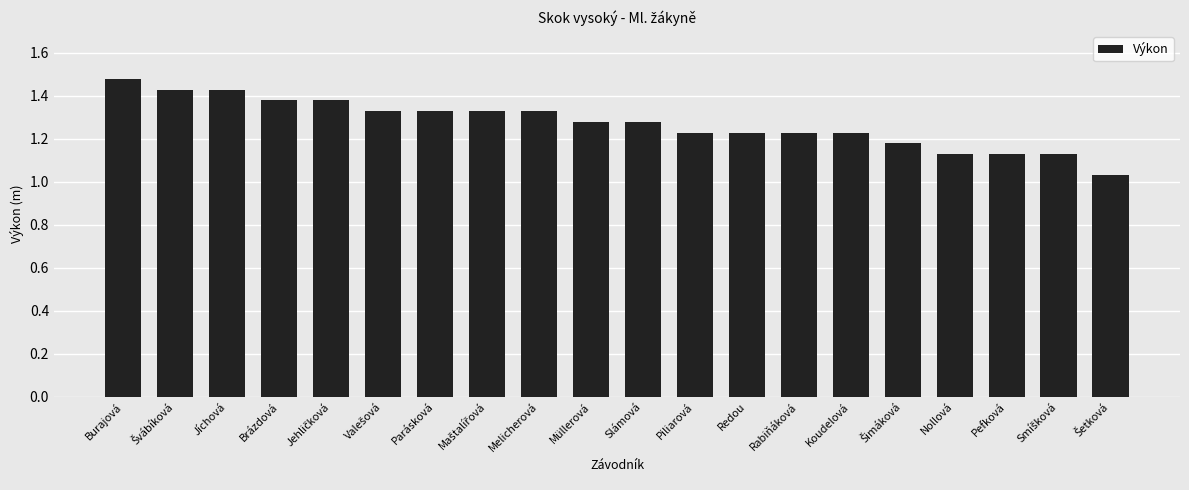

What position from the left is Parásková?

7